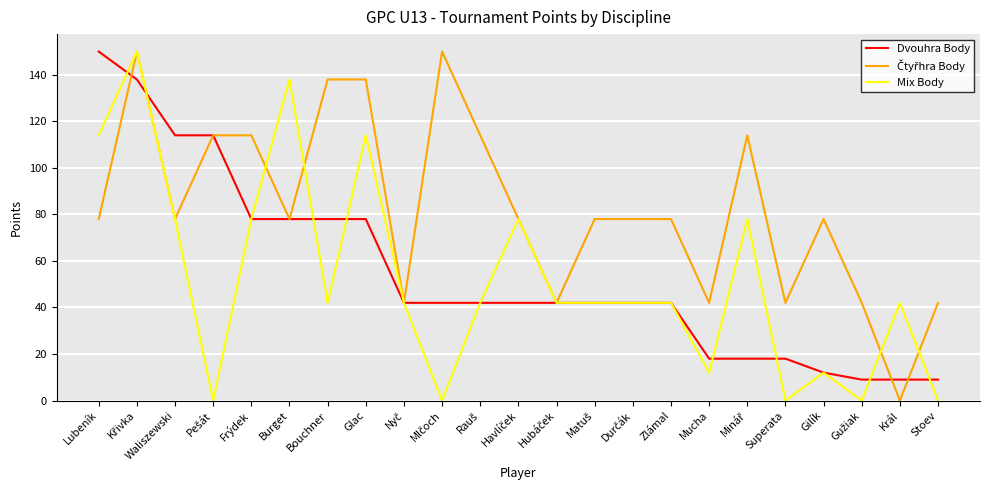

What is the greatest value displayed?

150